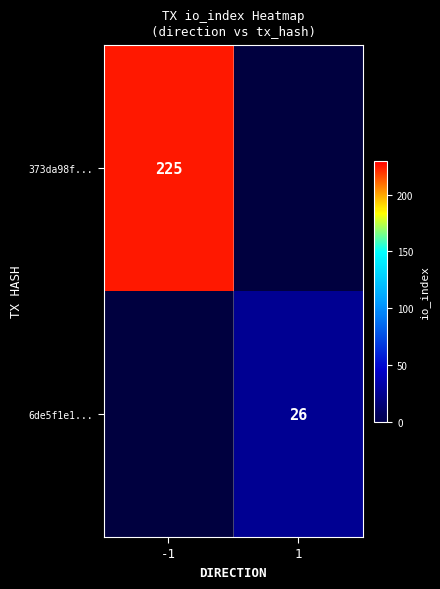

Is it true that 373da98f... equals 311 at -1?

False